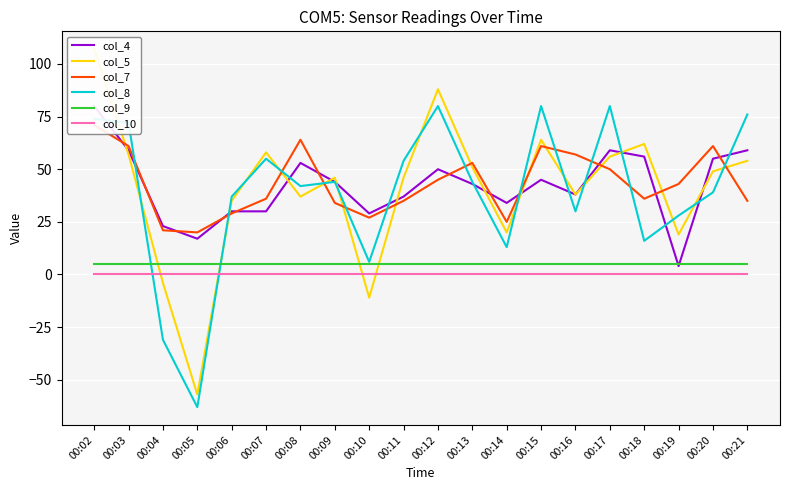

What is the approximate value of col_9 at 00:16?

5